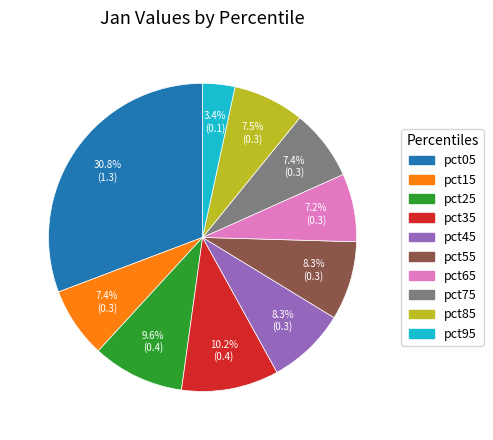

To the nearest percent, what is the difference between the pct05 and pct15 slice percentages?

23%